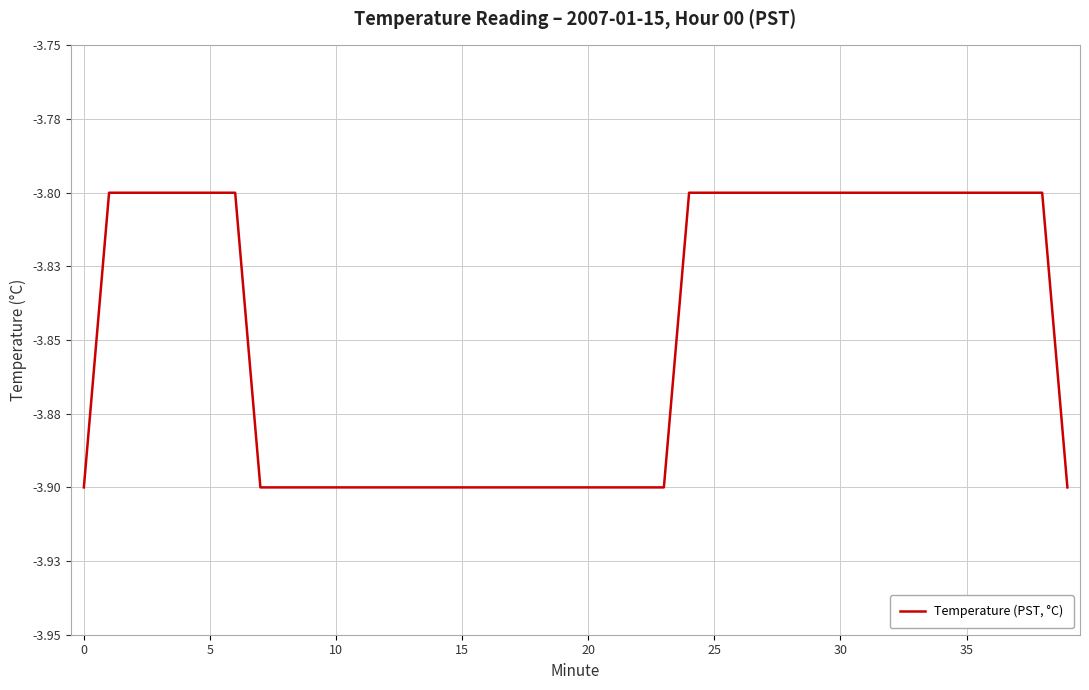

Does the chart display data point markers on the line(s)?

No